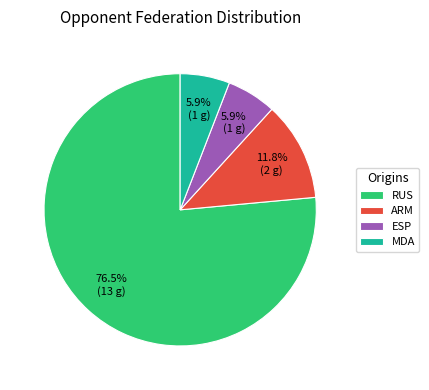

To the nearest percent, what percentage of the pie is ESP?

6%